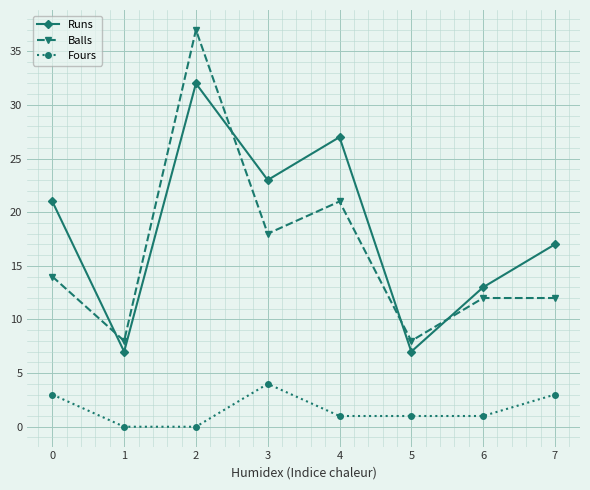

What is the lowest value of the Runs series?

7